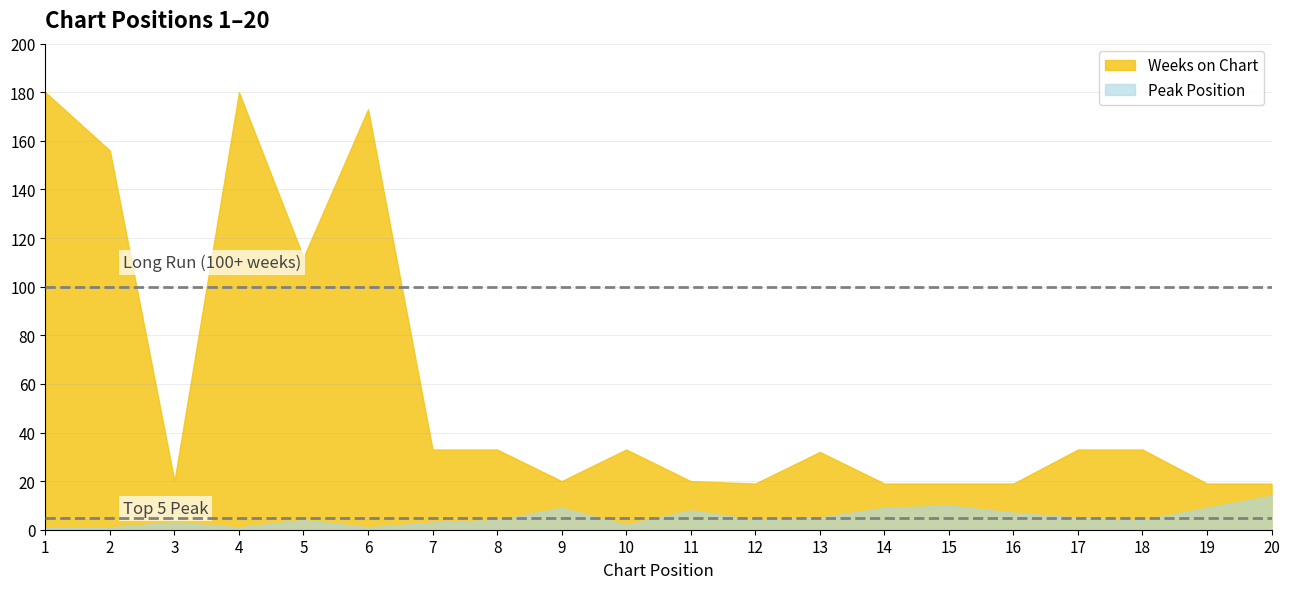

Rank the series at 10 from highest to lowest value.

Weeks on Chart, Peak Position